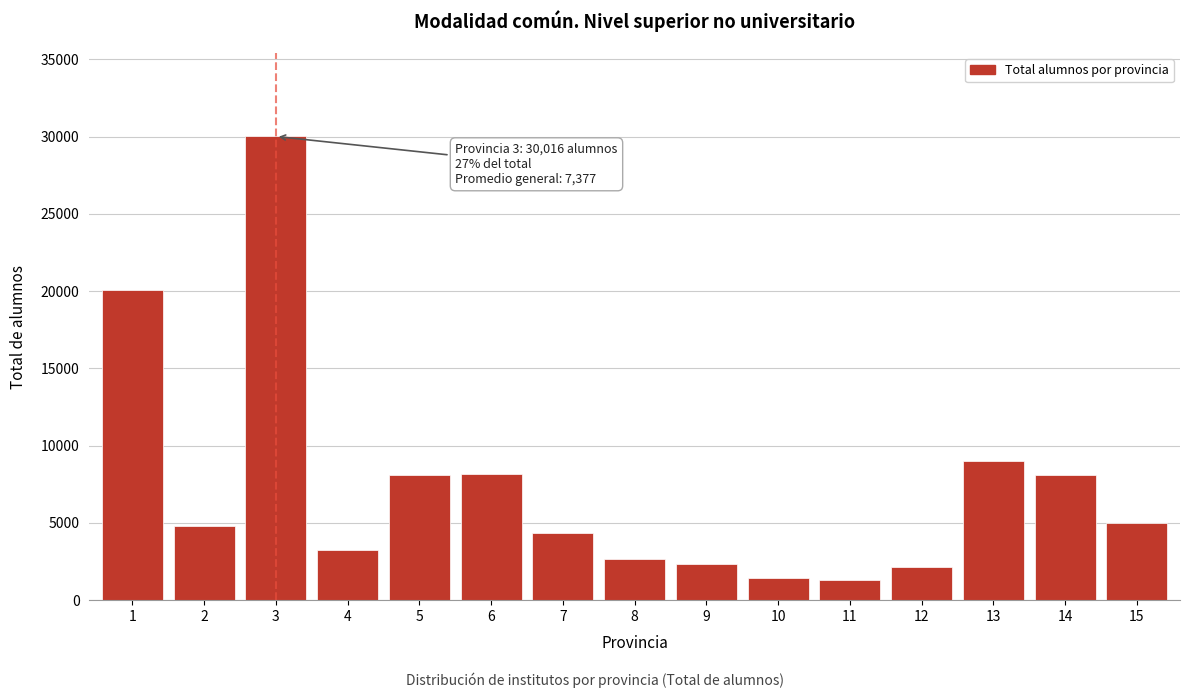

The value at 10 is 1414. True or false?

True